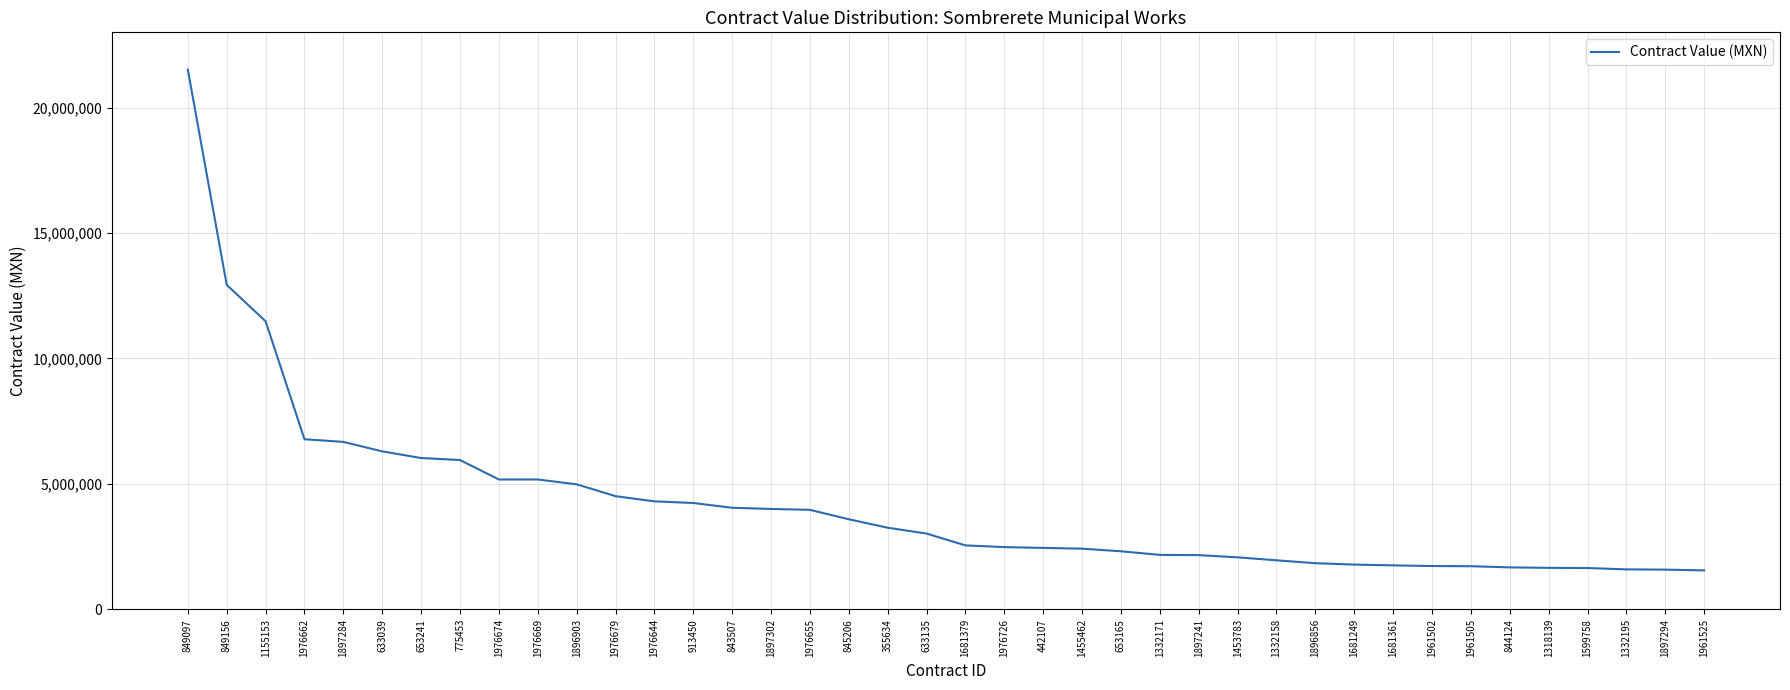

Is it true that the value at 845206 is 741183.8?

False